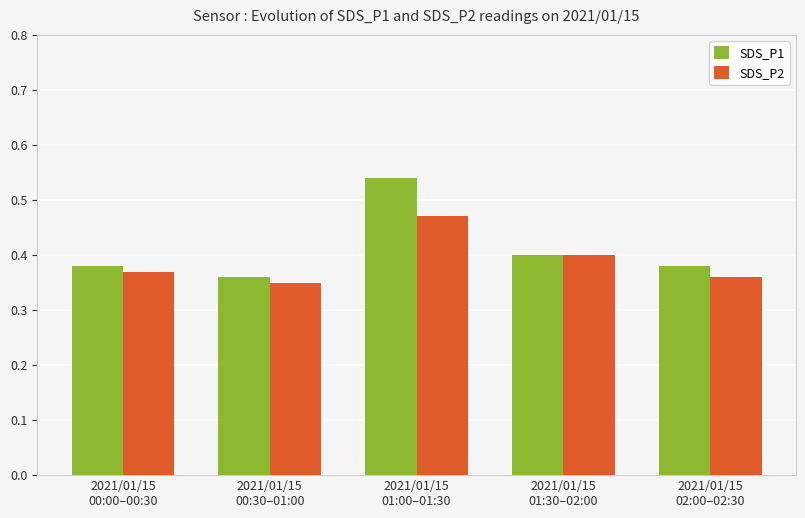

At how many categories does at least one series exceed 0?

5